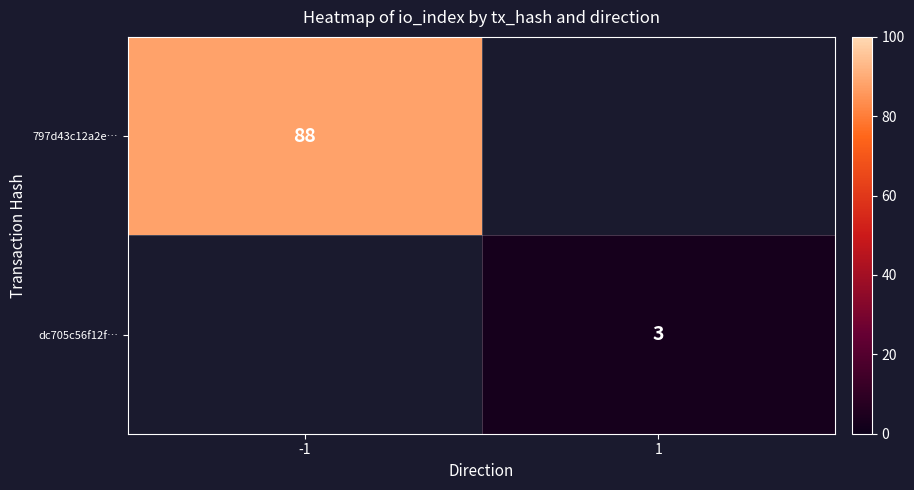

True or false: dc705c56f12f… has a value of 3.0 at 1.

True